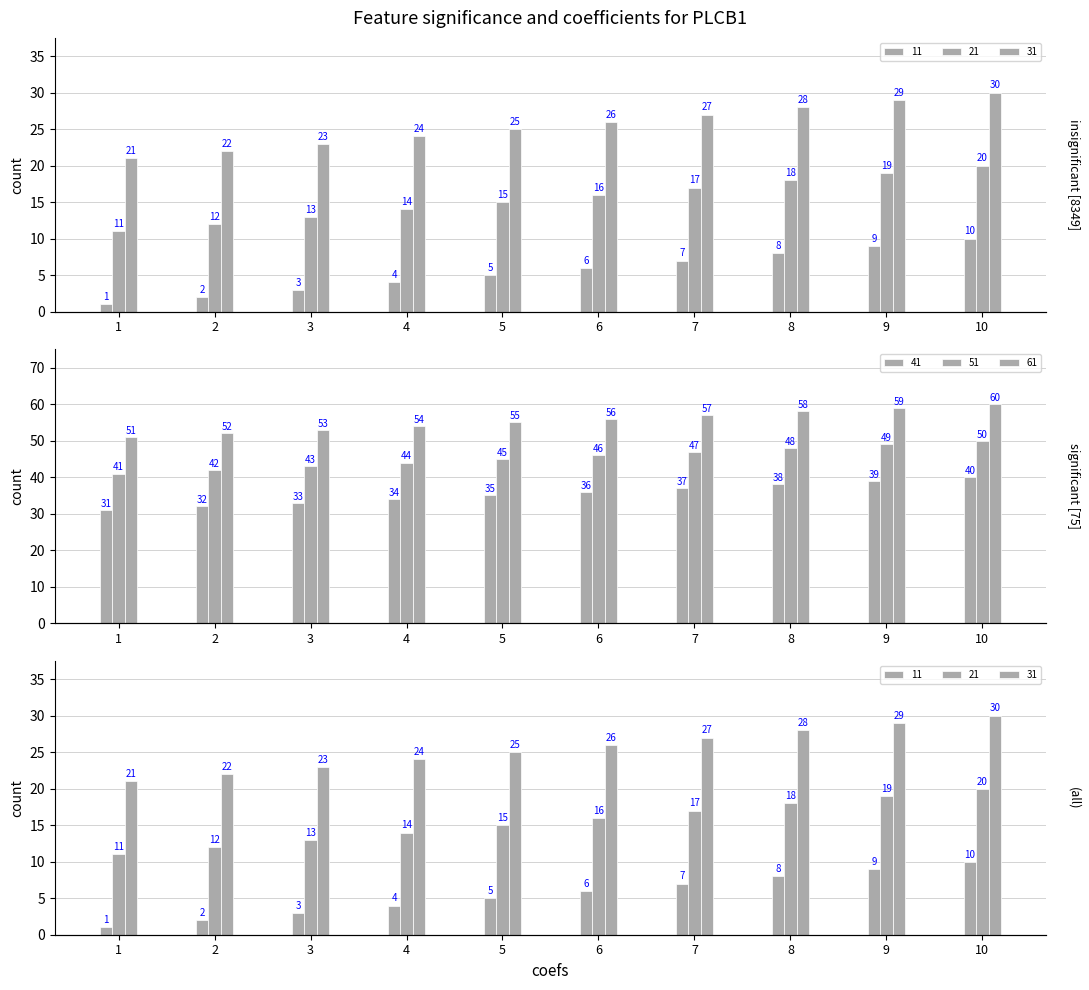

What is the value of the 21 bar at the 10th from the left?

20